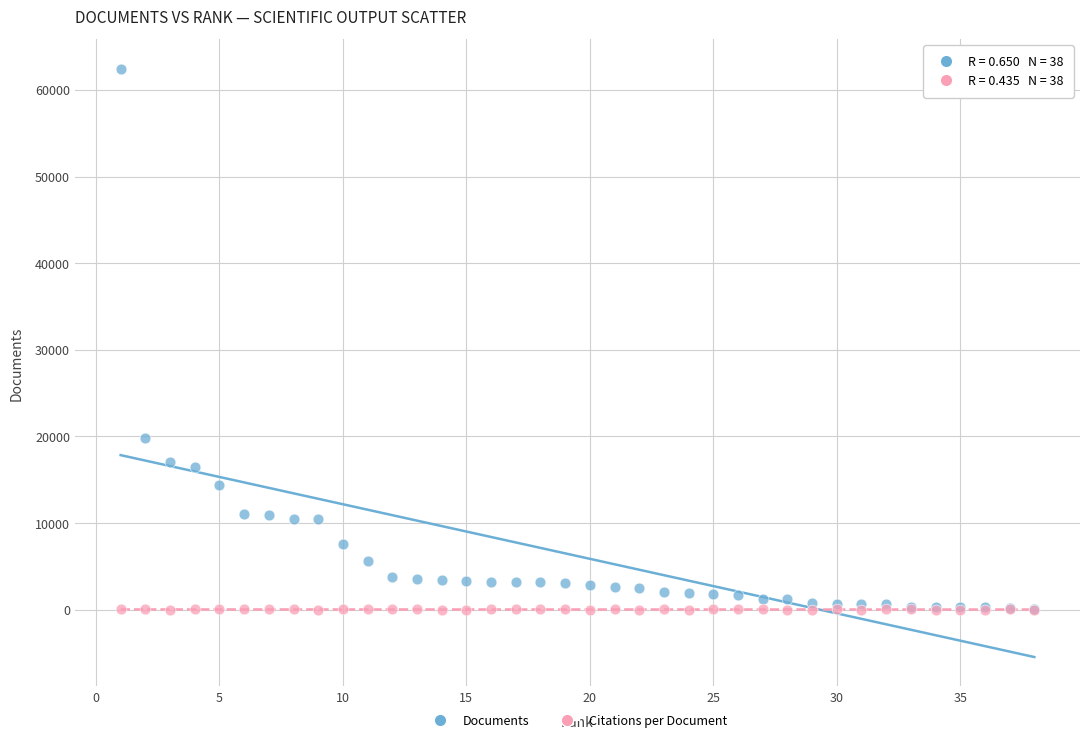

In the Documents series, what Y value is closest to 31247?

19844.0